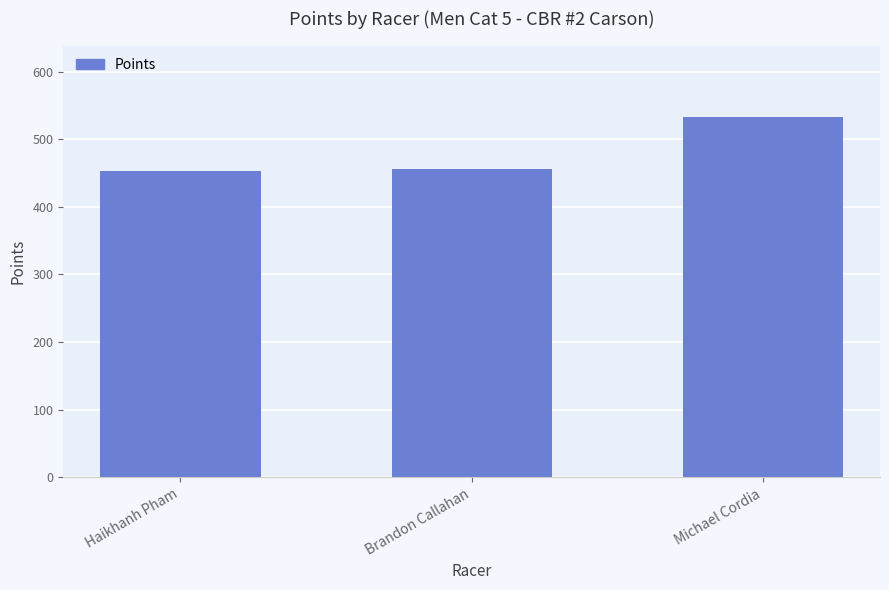

Count the number of values greater than 456.

2